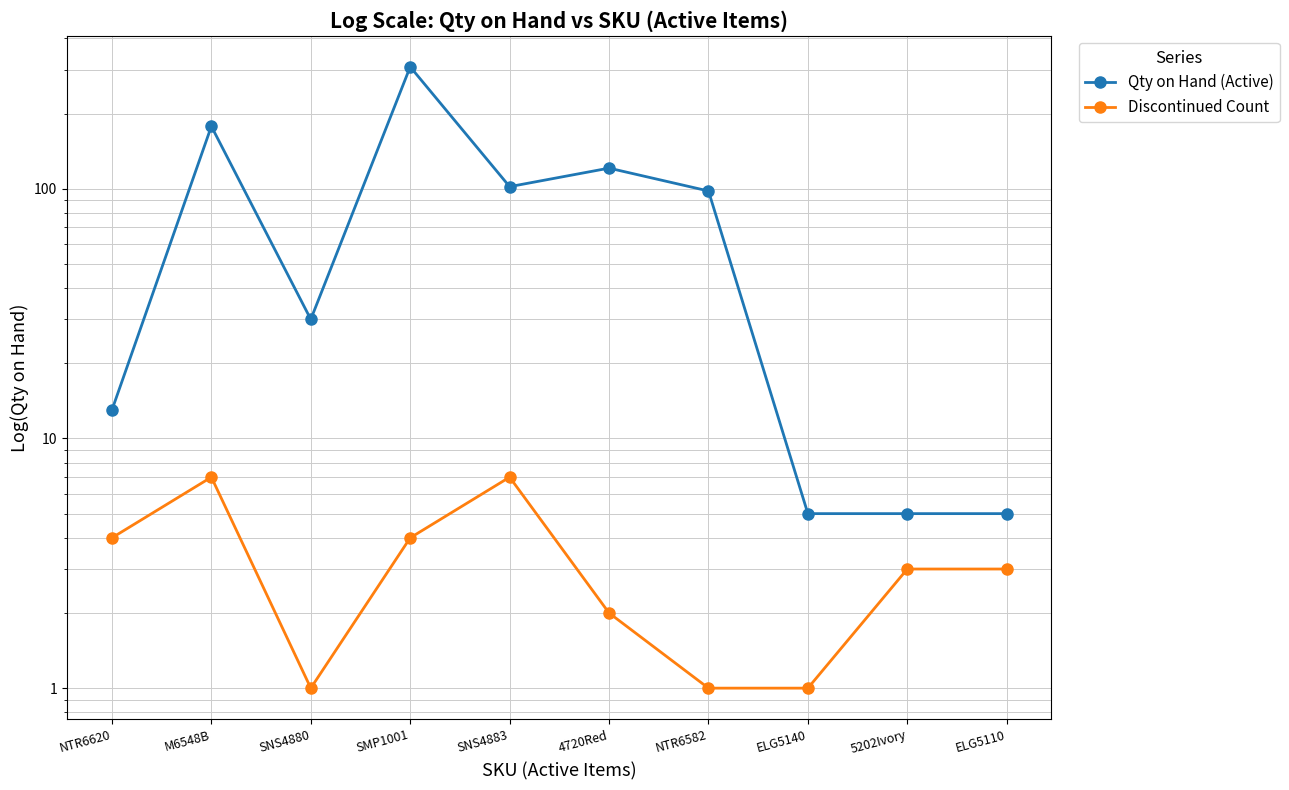

True or false: Discontinued Count and Qty on Hand (Active) intersect in this chart.

False